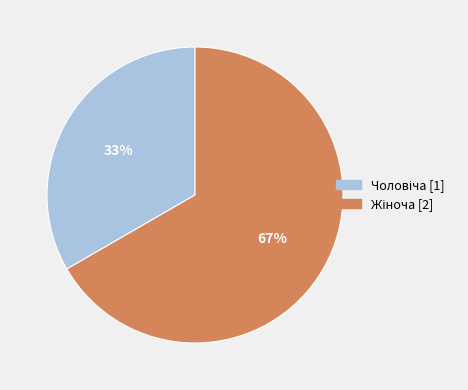

To the nearest percent, what is the average slice percentage?

50%